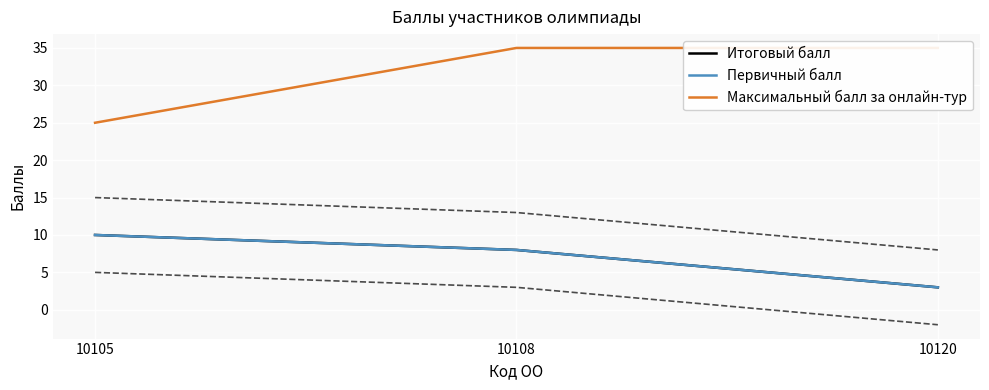

Which category has the highest value in the Первичный балл series?

10105